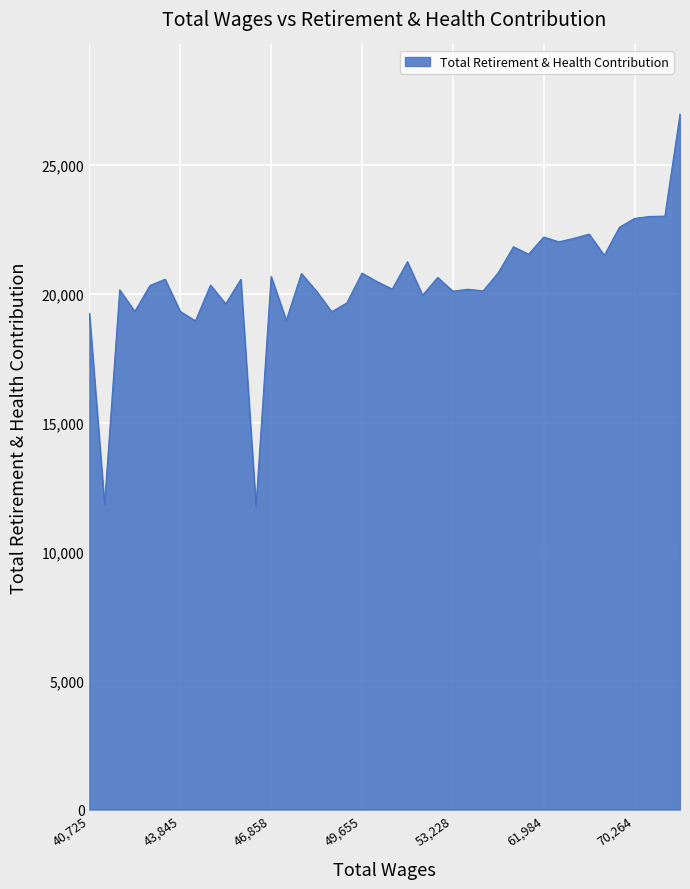

What is the smallest value displayed?

11748